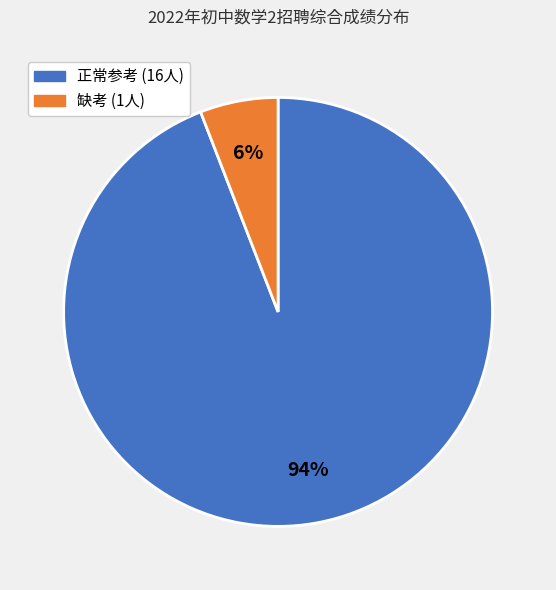

Is there any slice that represents more than half of the pie?

Yes